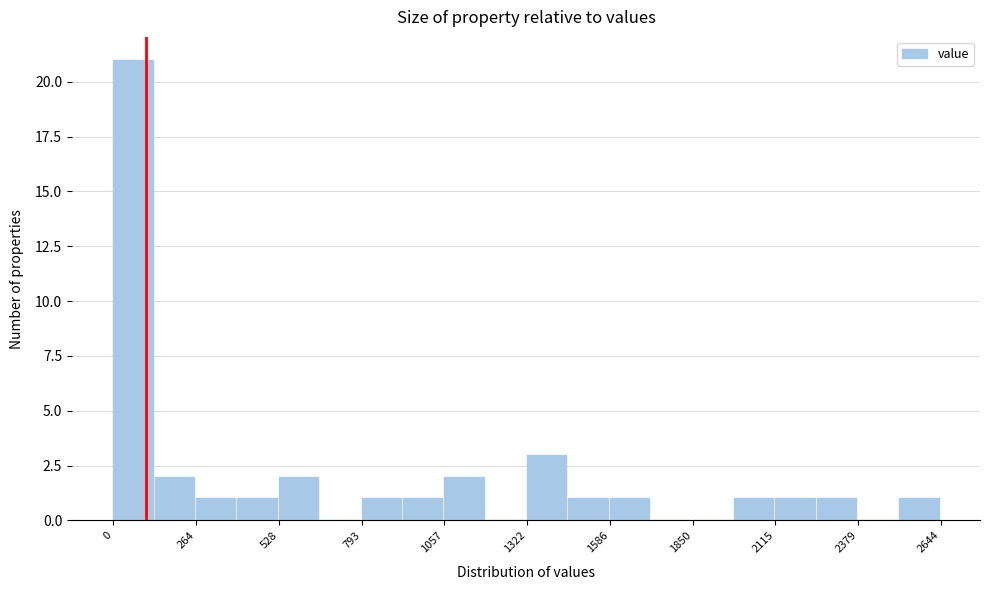

Read against the x-axis, roughly where is the centre of the tallest bar?

50